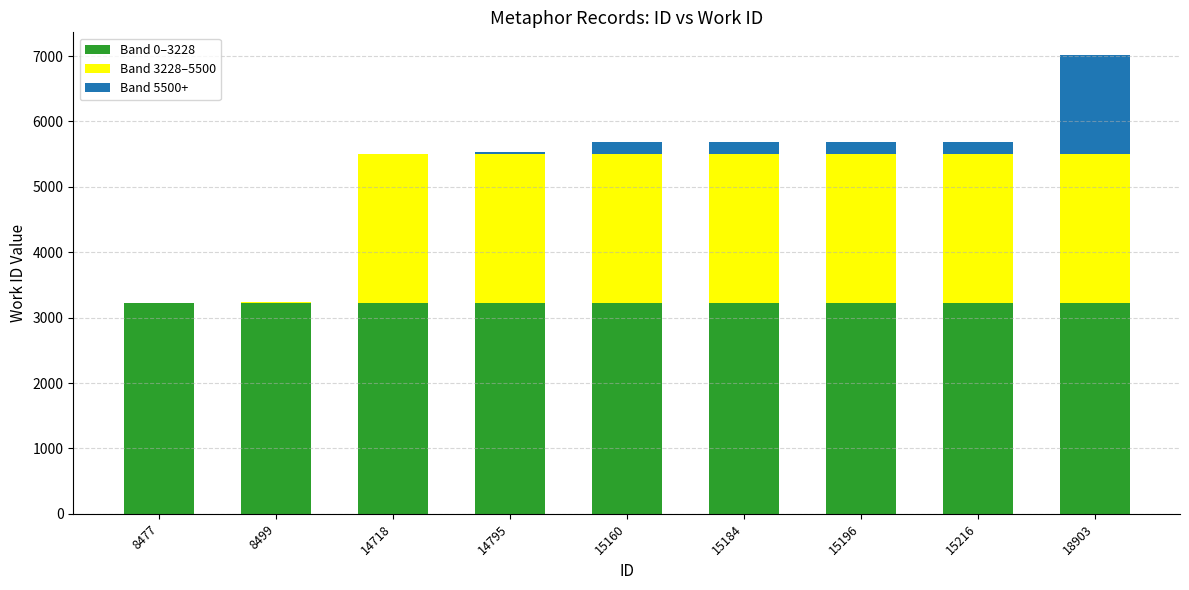

At which category is the sum across all series the highest?

18903